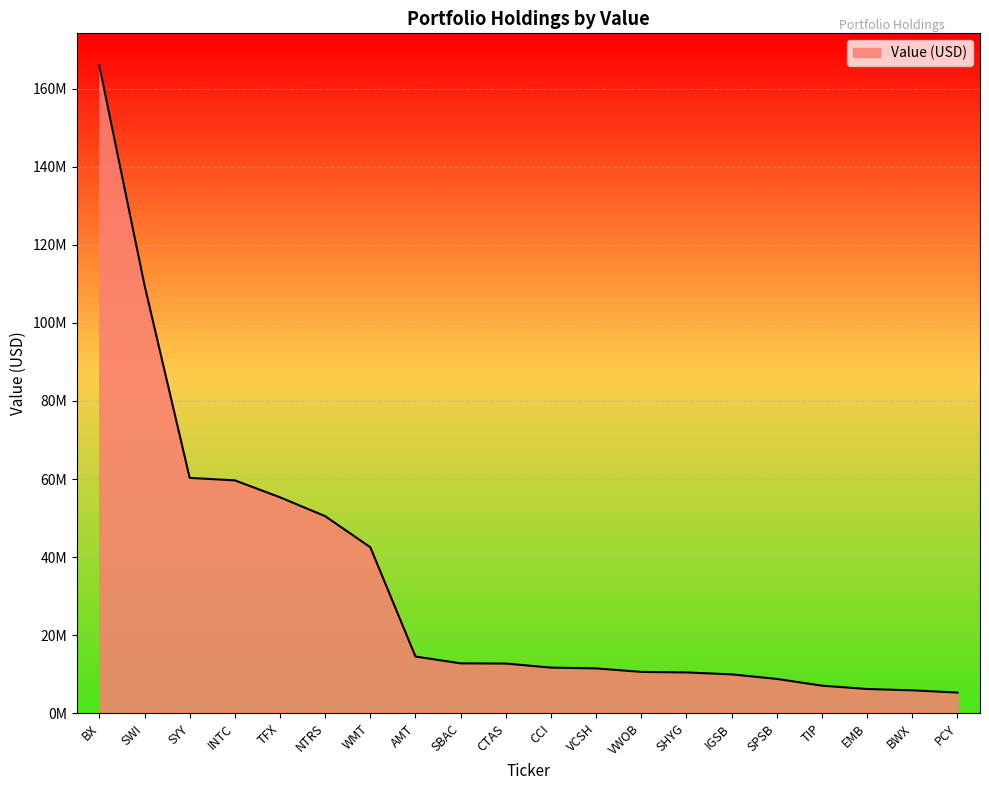

At which label does the data first exceed 12733000?

BX